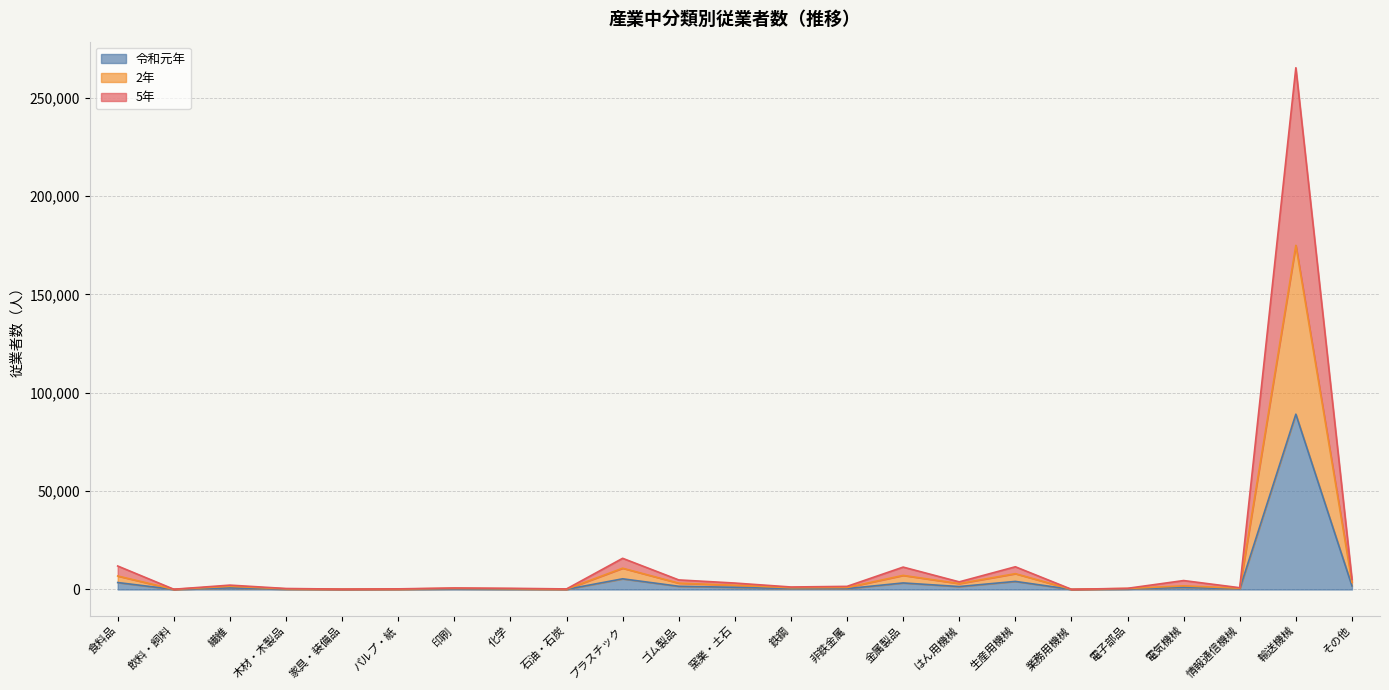

What is the label of the 2nd point from the right?

輸送機械